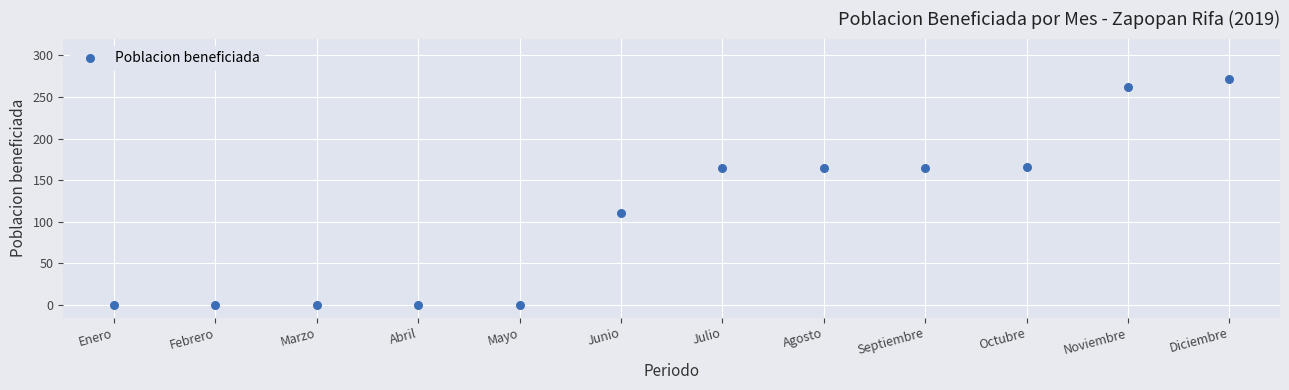

What is the average X value?

6